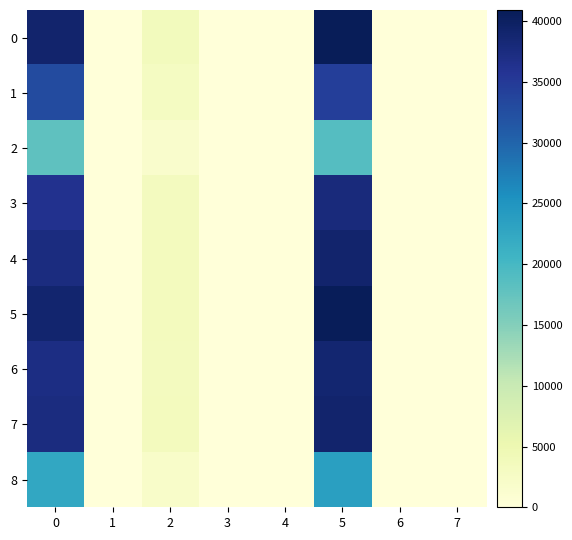

At how many categories does at least one series exceed 59?

3